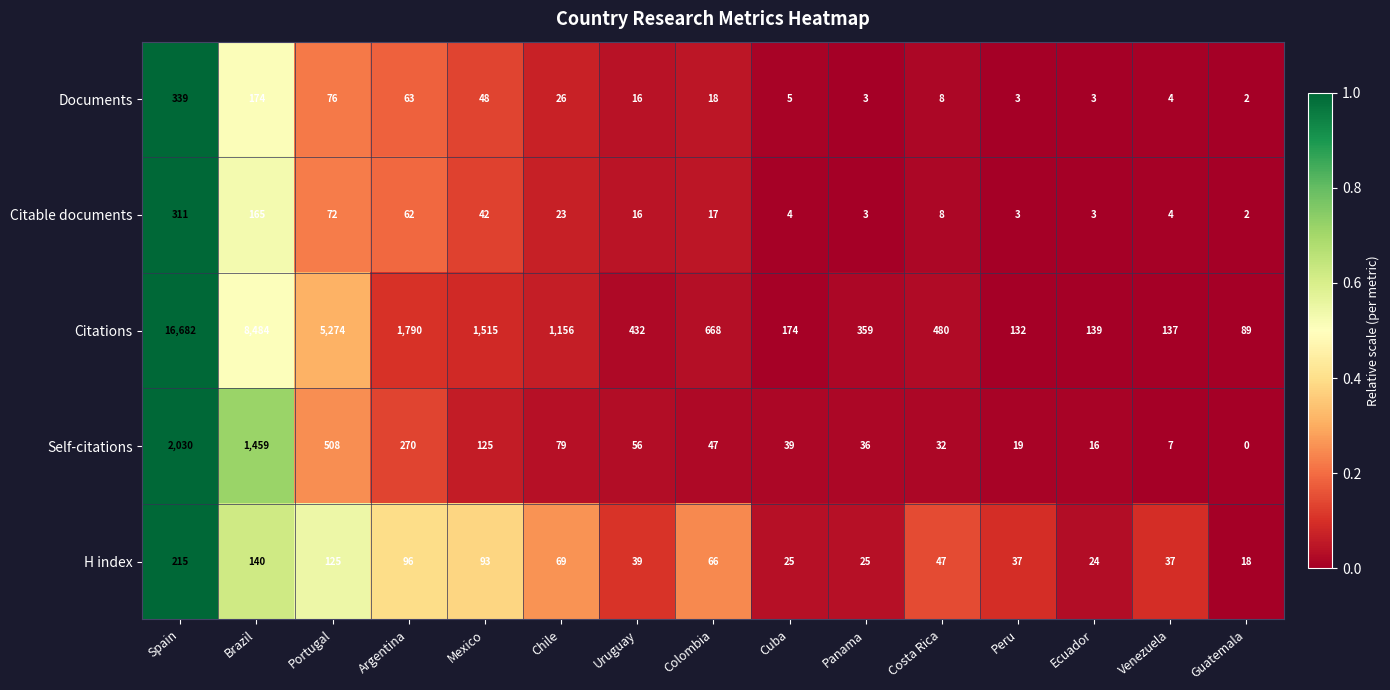

Rank the series by their maximum value, from highest to lowest.

Citations, Self-citations, Documents, Citable documents, H index